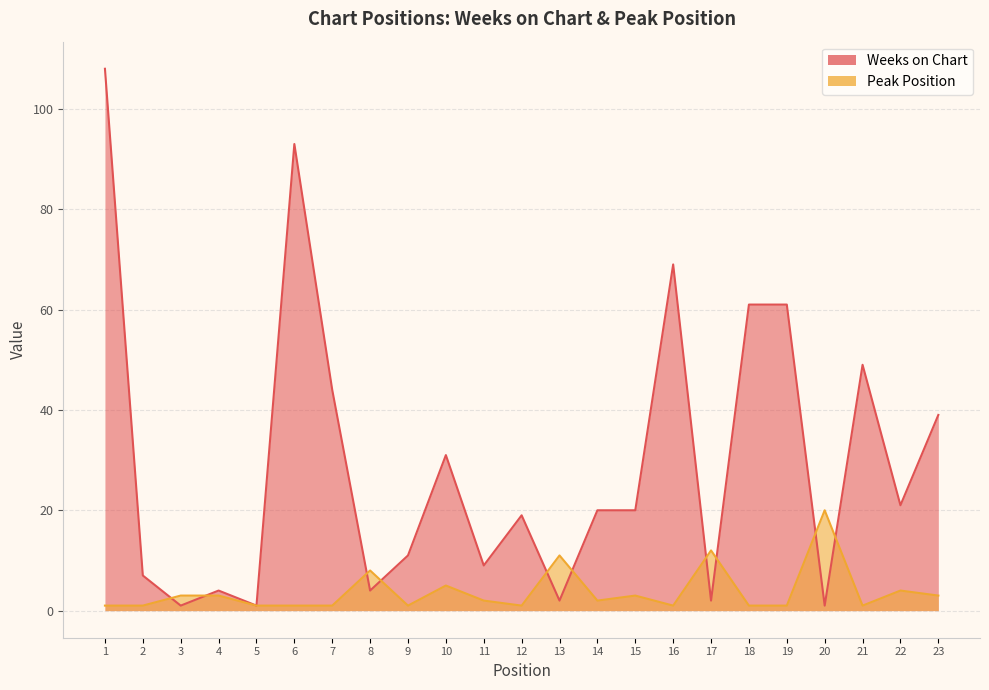

What value does the Weeks on Chart series have at 23, to the nearest 10?

40